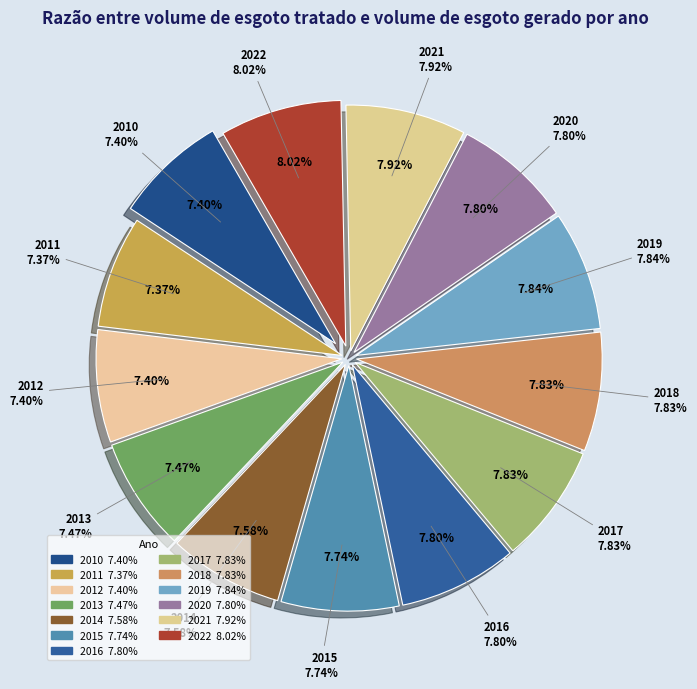

Rank the categories by value from lowest to highest.

2011, 2010, 2012, 2013, 2014, 2015, 2016, 2020, 2017, 2018, 2019, 2021, 2022